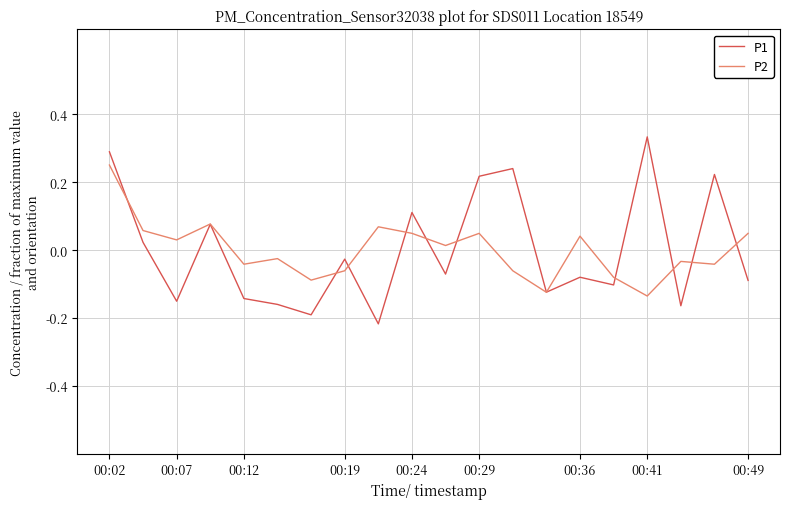

List the series in order of their peak value, lowest first.

P2, P1